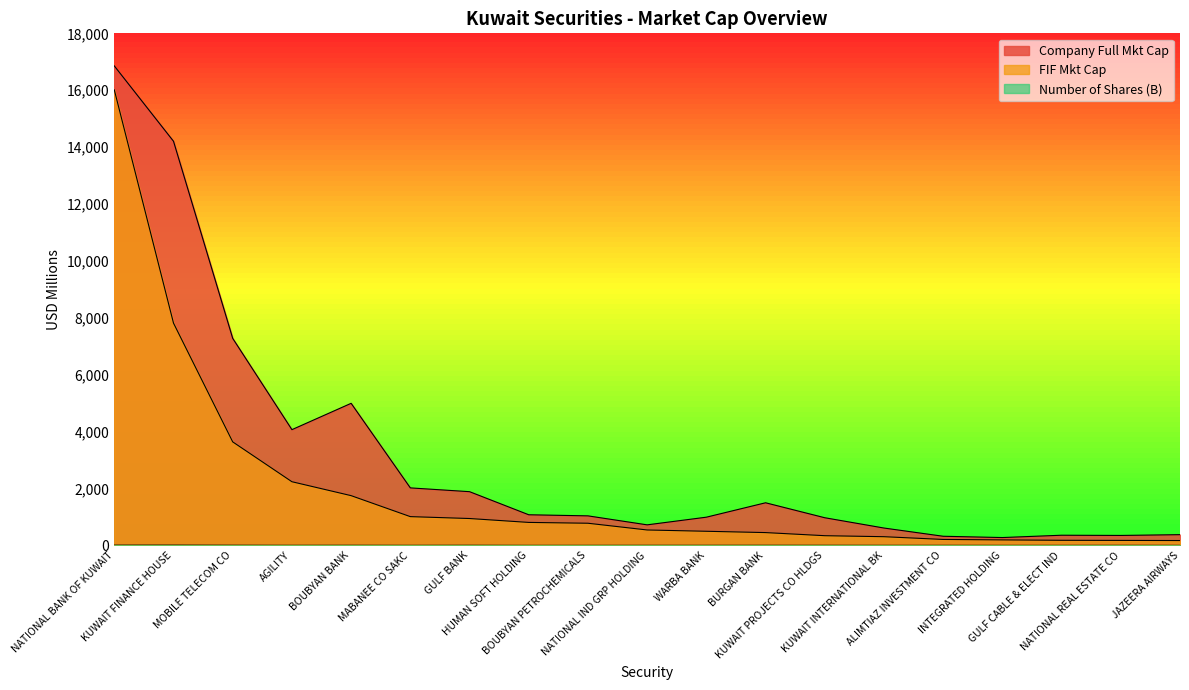

The Company Full Mkt Cap series shows 990.6 at WARBA BANK. True or false?

True